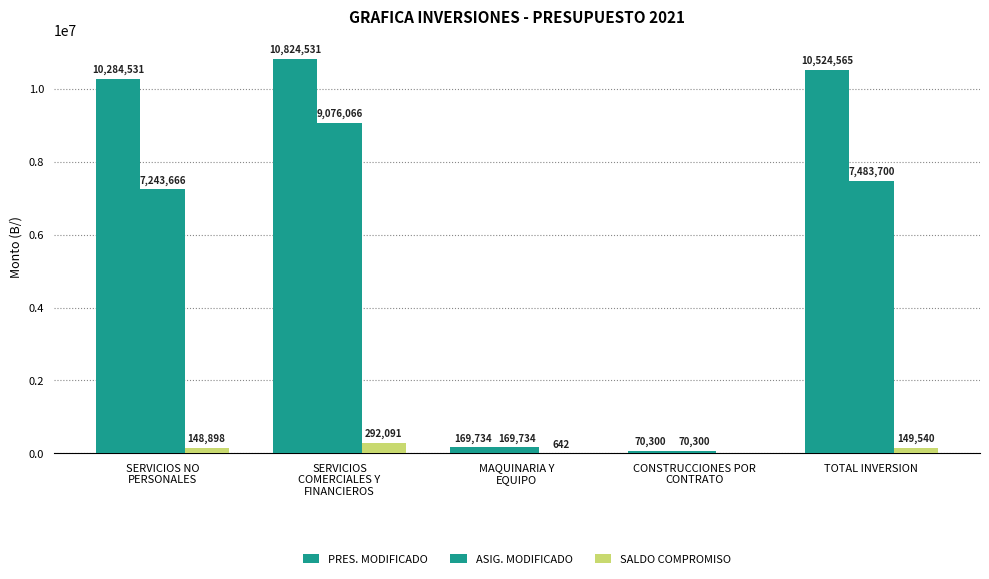

Between MAQUINARIA Y
EQUIPO and TOTAL INVERSION, which is larger?

TOTAL INVERSION